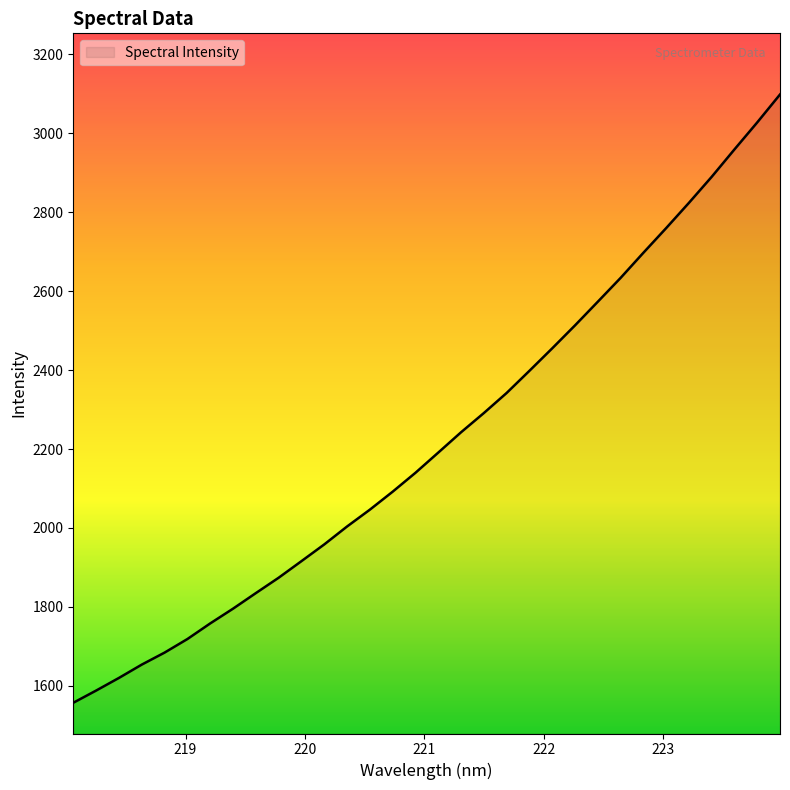

What is the difference between the maximum and minimum values?

1541.0